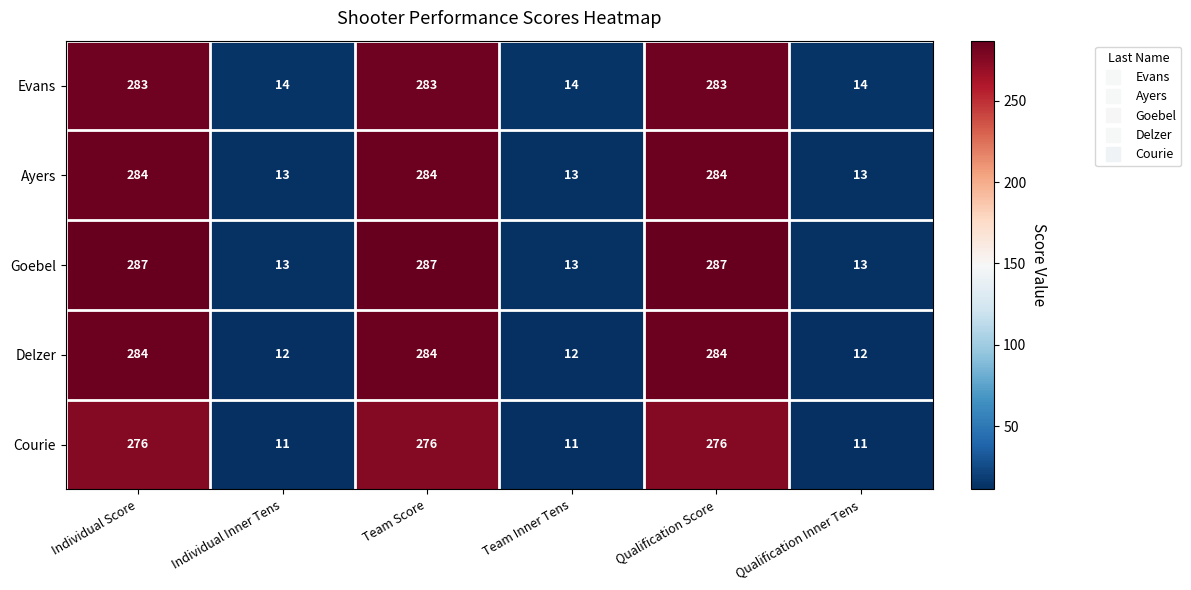

True or false: Courie has a value of 17 at Individual Inner Tens.

False